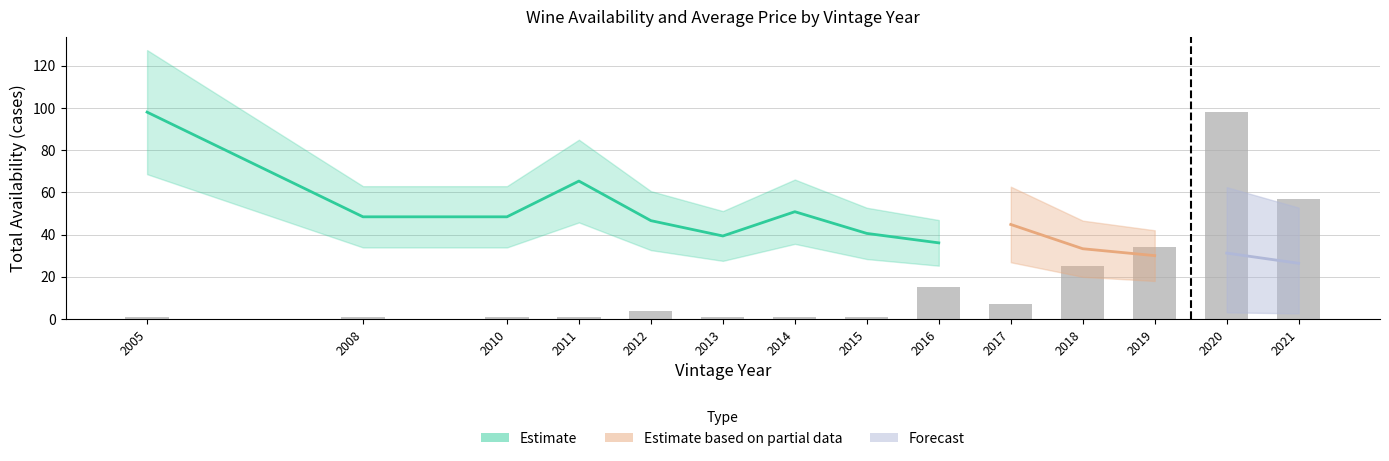

The chart shows a value of 25 at 2018. True or false?

True